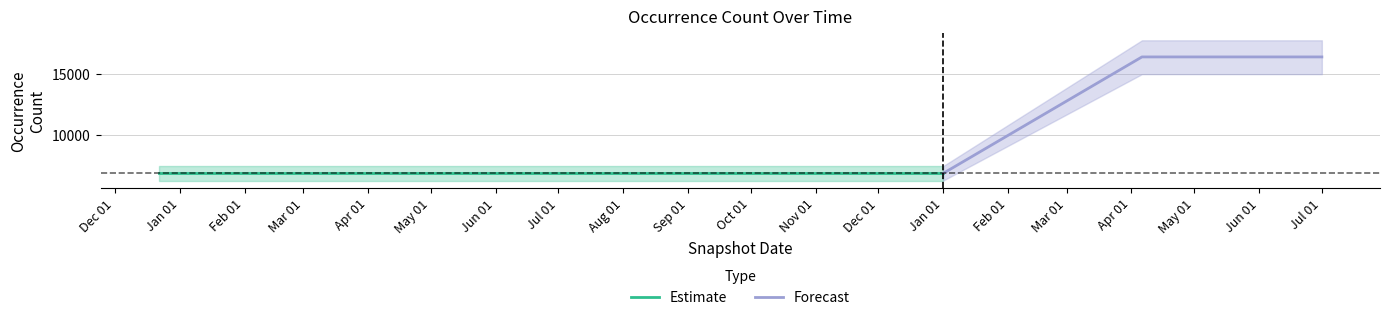

Which label corresponds to the smallest value in the chart?

2017-12-22